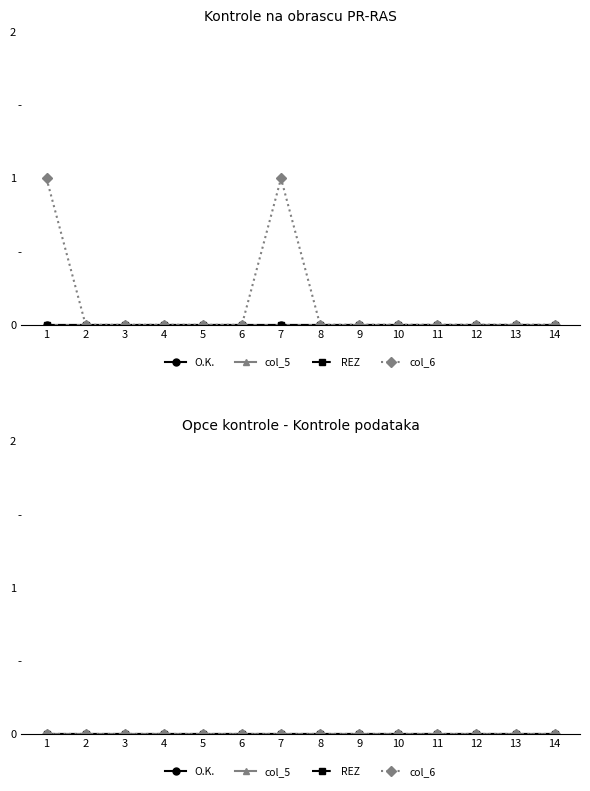

The O.K. series shows 0 at 6. True or false?

True